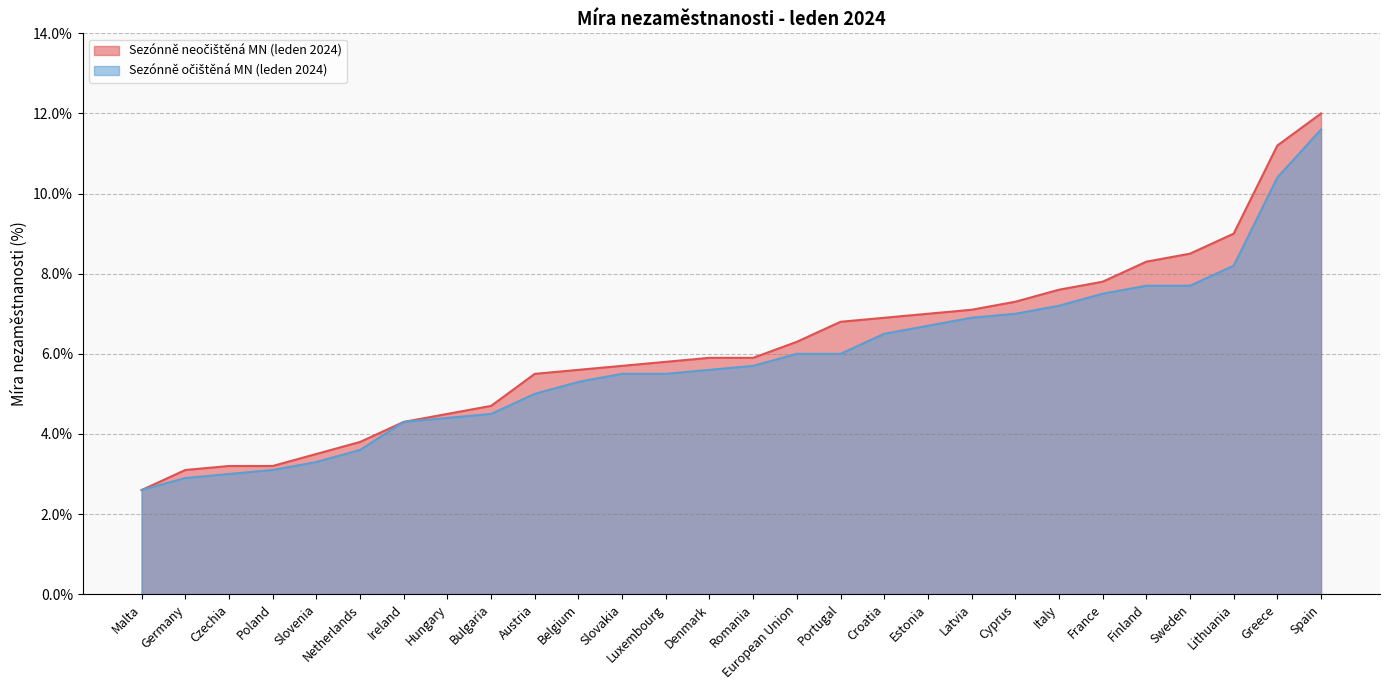

The Sezónně očištěná MN (leden 2024) series shows 11.0 at Estonia. True or false?

False